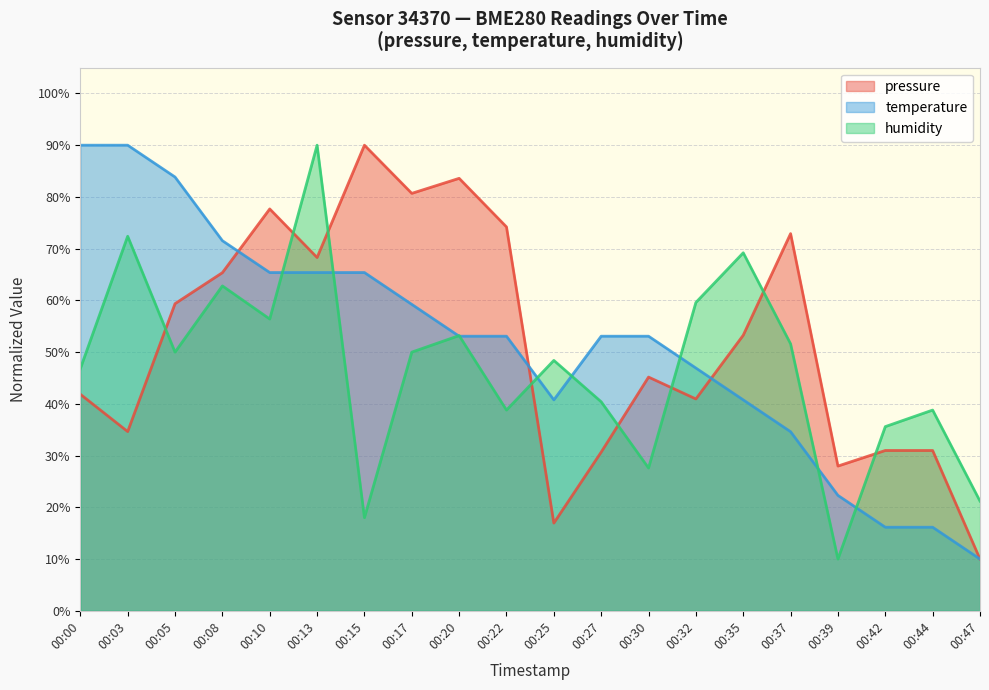

What is the sum of all pressure values?

1035.5